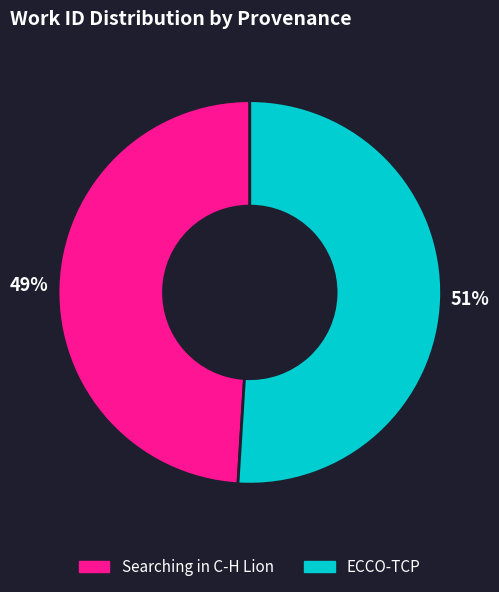

What is the ratio of the value at ECCO-TCP to the value at Searching in C-H Lion?

1.0